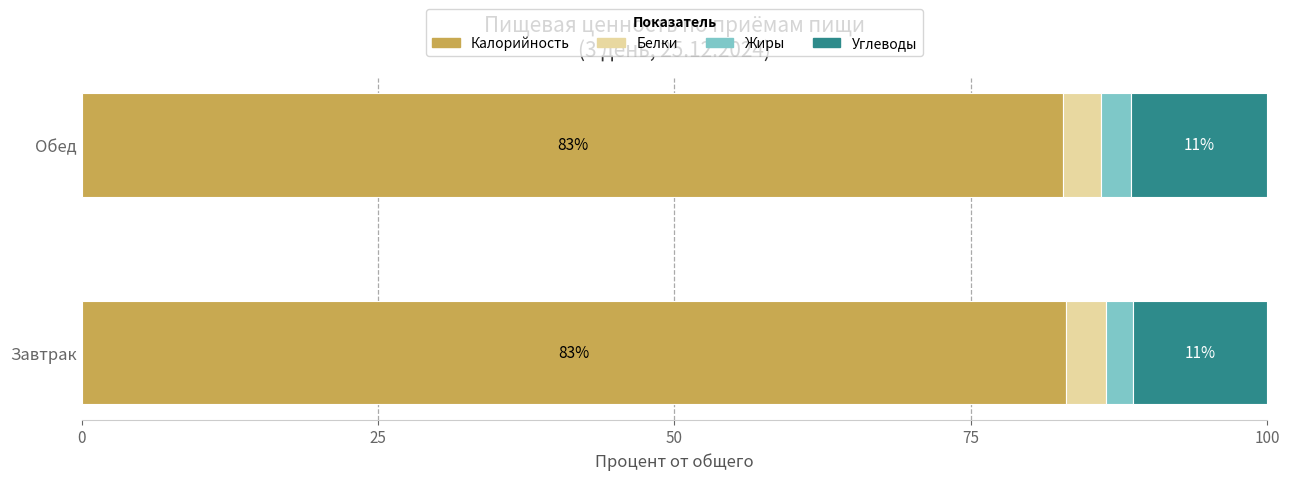

What is the total value across all series at Обед?

100.0